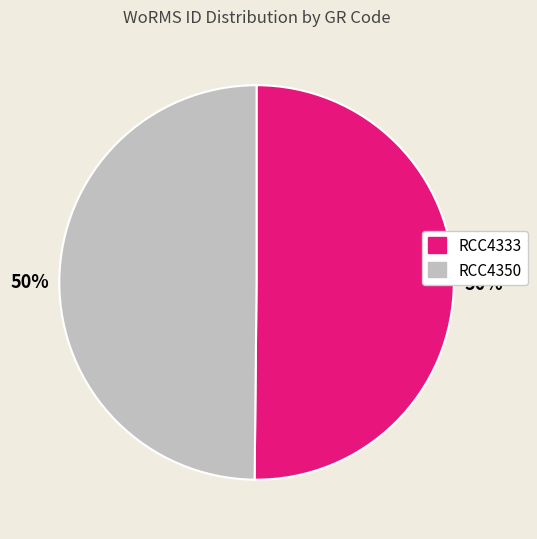

How many slices are in this pie chart?

2